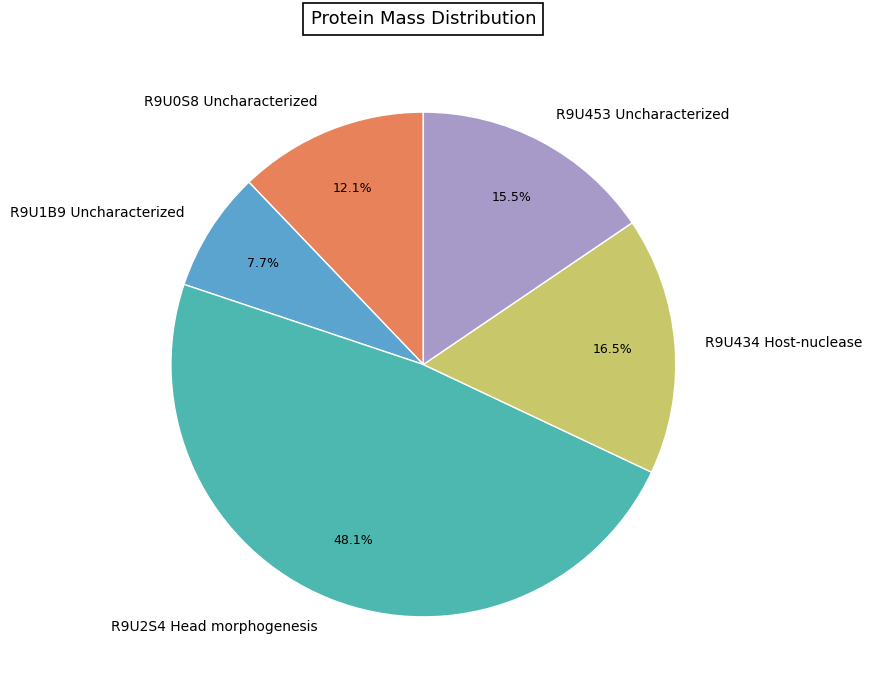

Does R9U434 Host-nuclease represent more than half of the total?

No